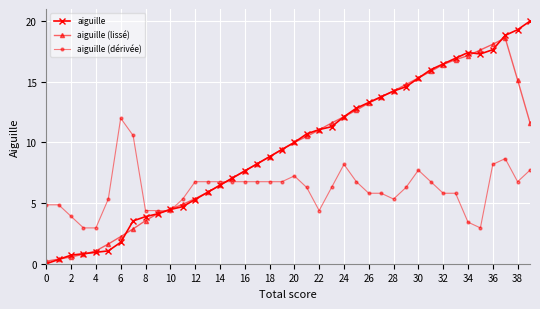

How many lines are shown in the chart?

3